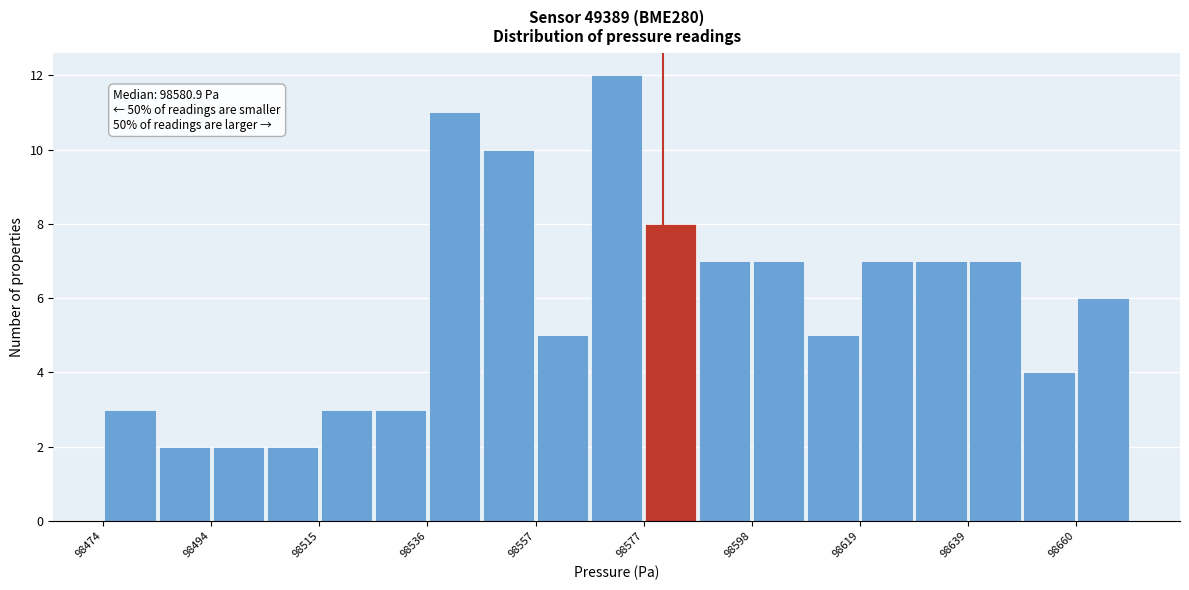

Around what value on the x-axis is the tallest bar? Give the approximate position of its centre, as read against the axis.

98570